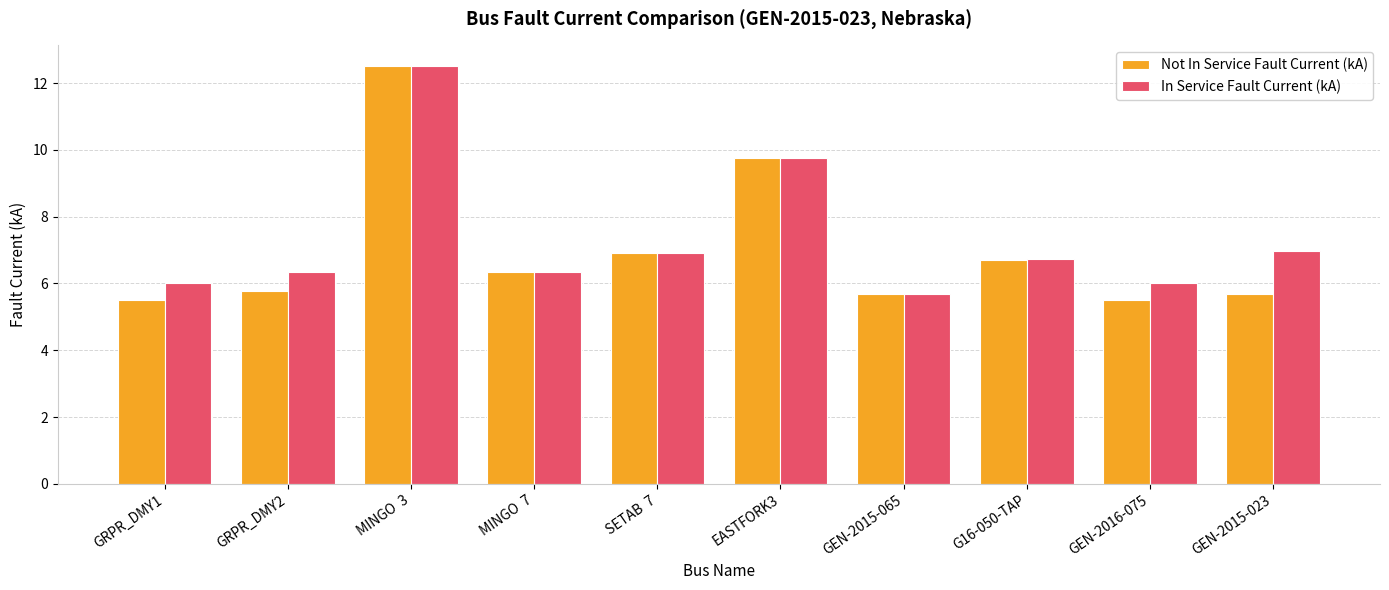

What is the maximum value for Not In Service Fault Current (kA)?

12.5